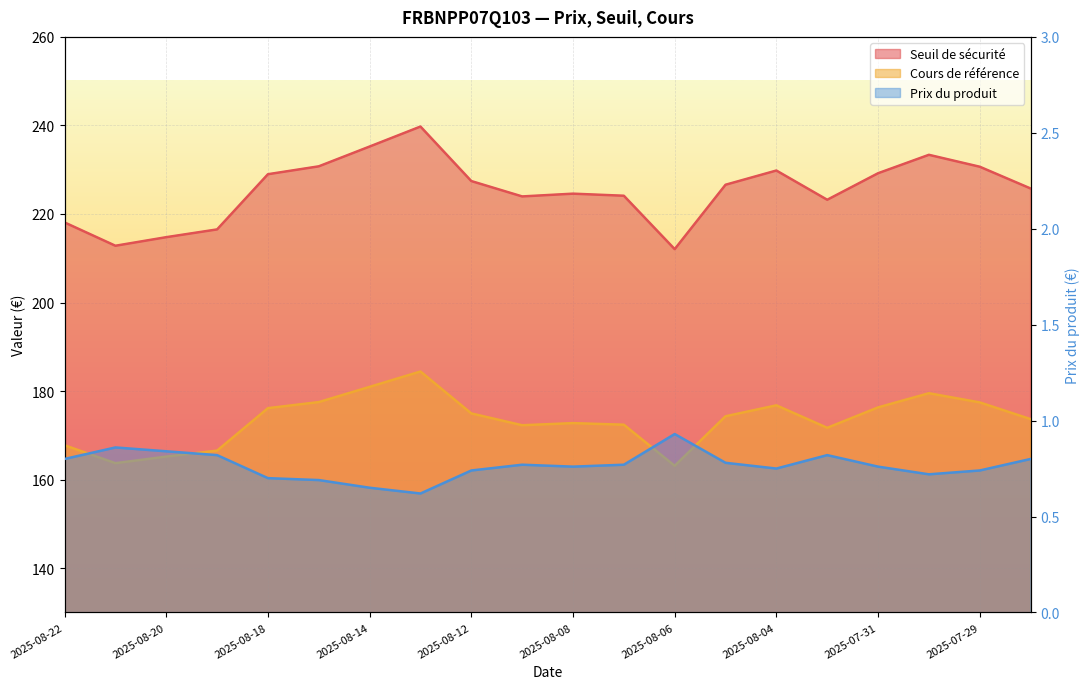

How many lines are shown in the chart?

3